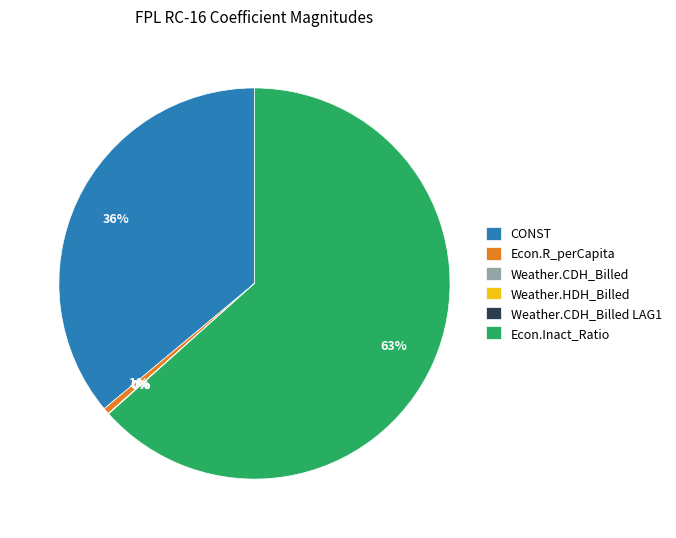

Which category accounts for the majority?

Econ.Inact_Ratio